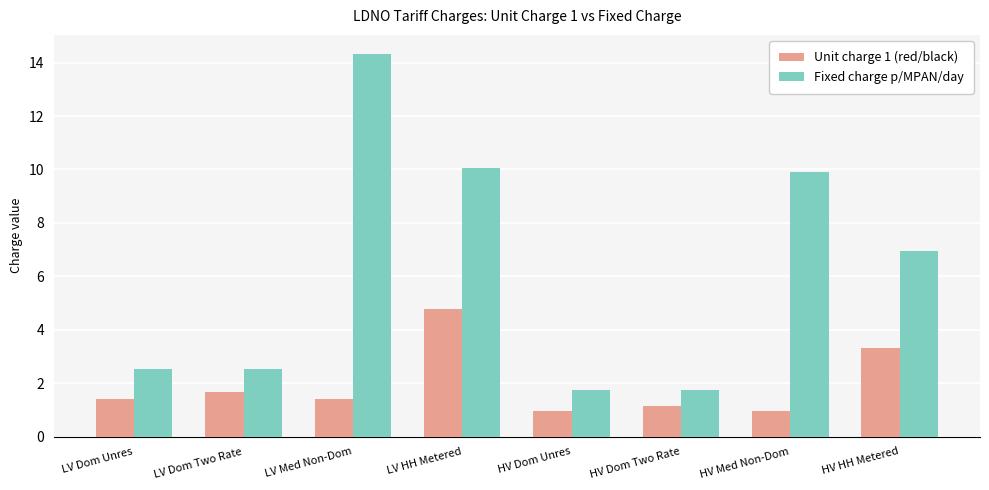

Rank the series at LV Dom Unres from highest to lowest value.

Fixed charge p/MPAN/day, Unit charge 1 (red/black)